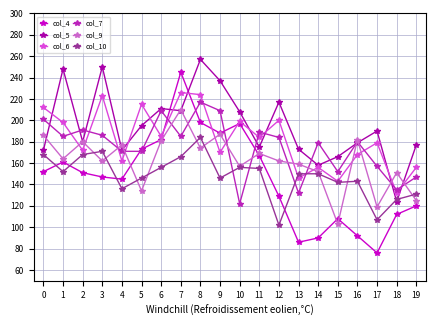

Does the chart display data point markers on the line(s)?

Yes